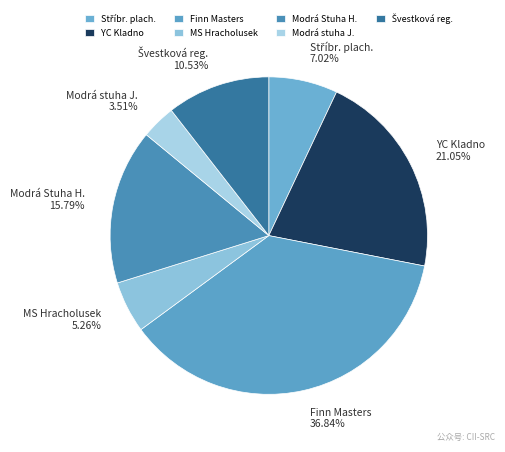

Is there a majority slice in this chart?

No